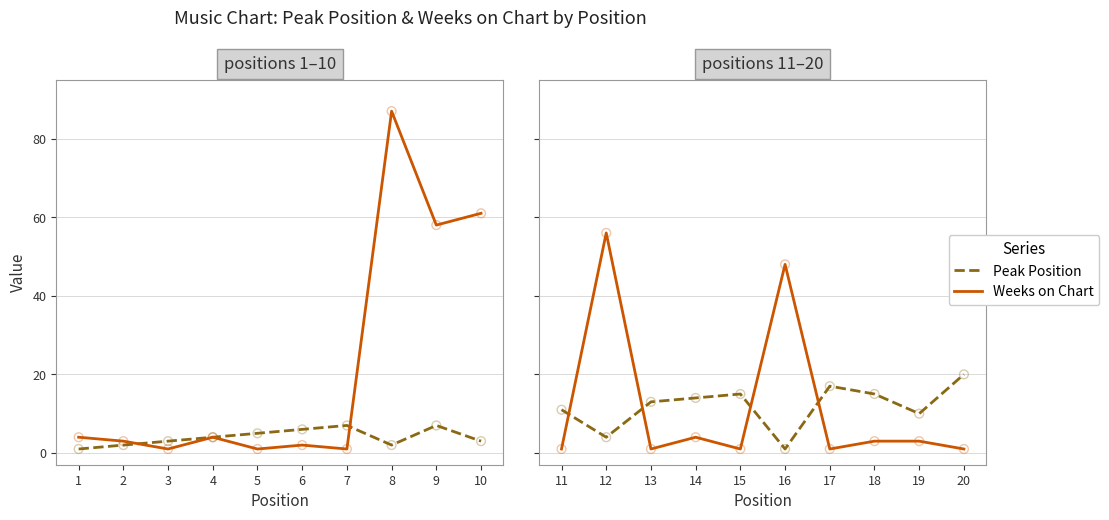

Which series has the widest spread of Y values?

Weeks on Chart